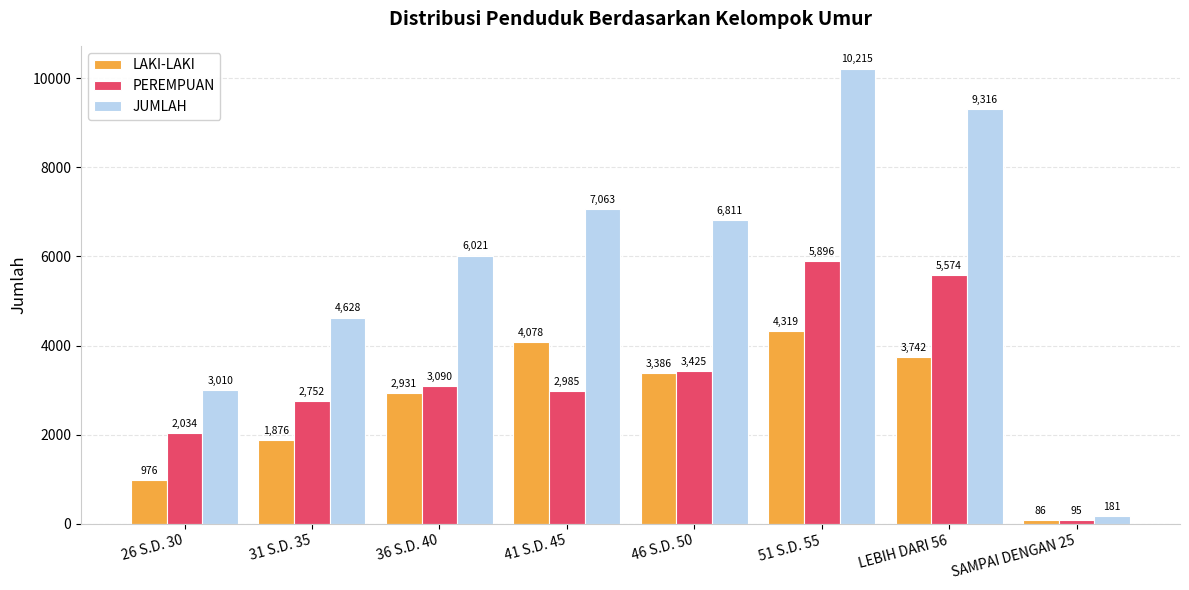

Which series has the widest spread of values?

JUMLAH